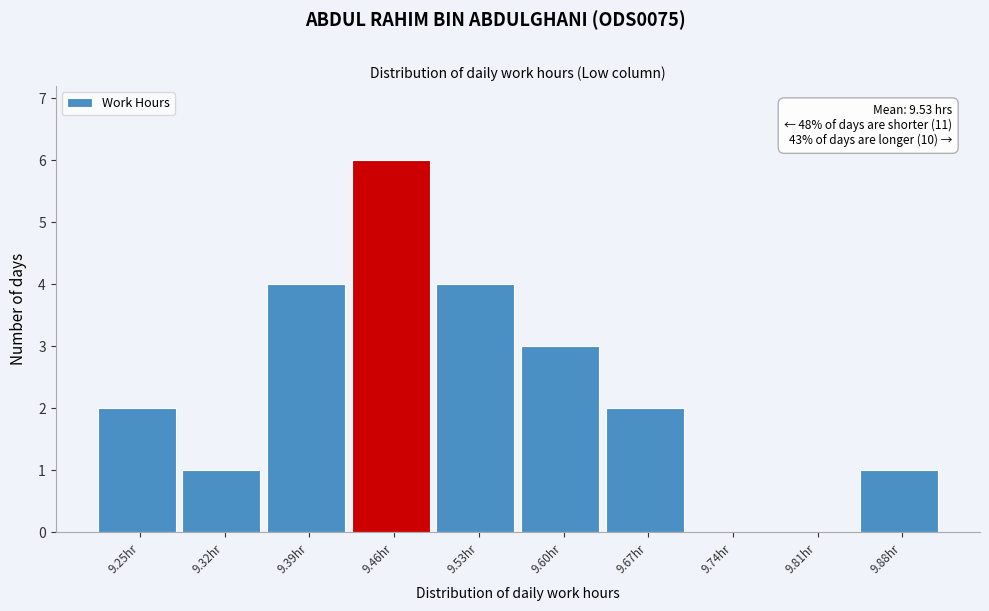

Reading left to right, what are all the values shown in this chart?

9.25hr=2	9.32hr=1	9.39hr=4	9.46hr=6	9.53hr=4	9.60hr=3	9.67hr=2	9.74hr=0	9.81hr=0	9.88hr=1